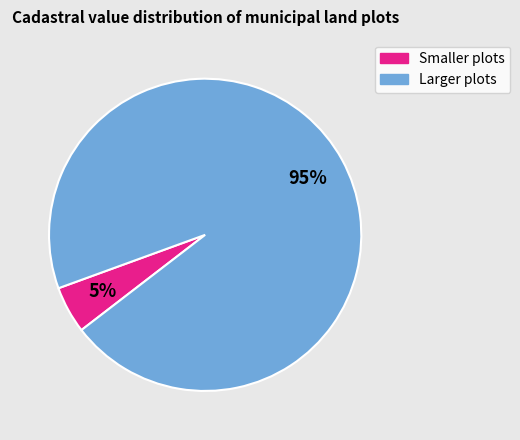

Count the number of slices in the pie.

2